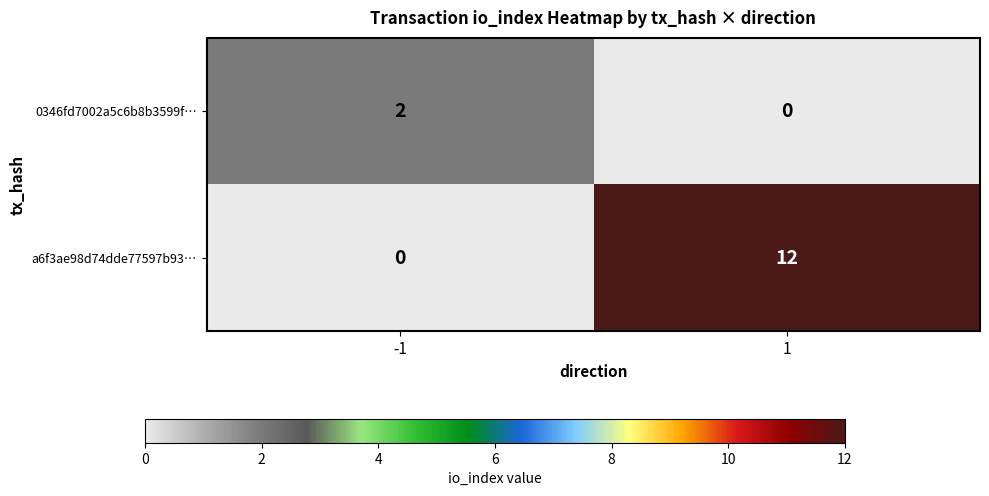

What is the greatest value displayed?

12